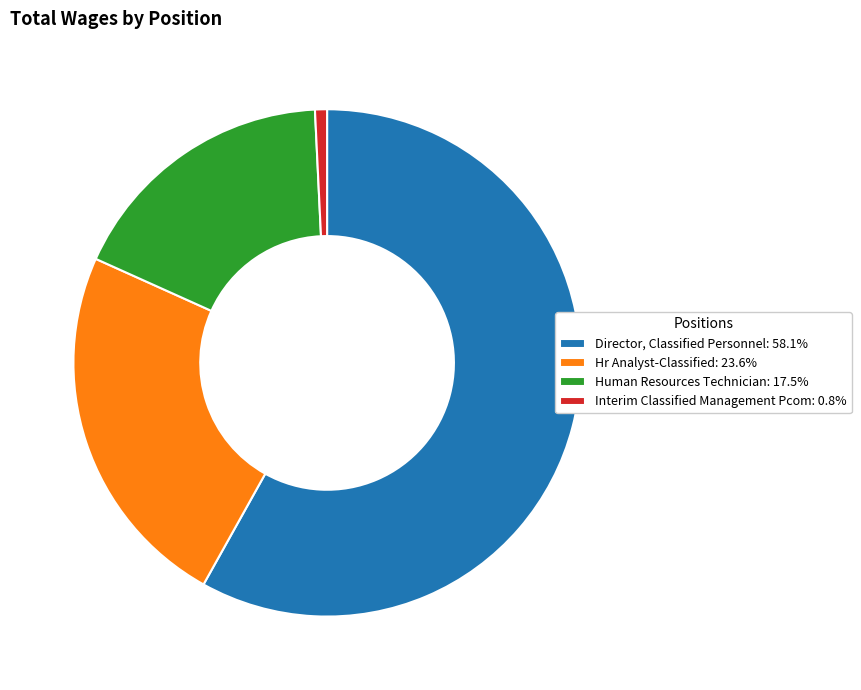

Is it true that Director, Classified Personnel is 58% of the pie?

True